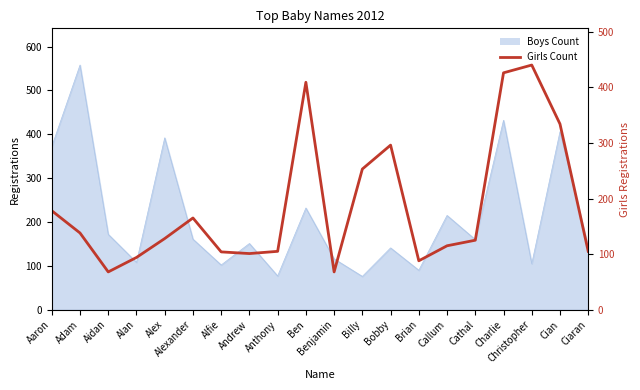

What is the label of the 17th point from the left?

Charlie